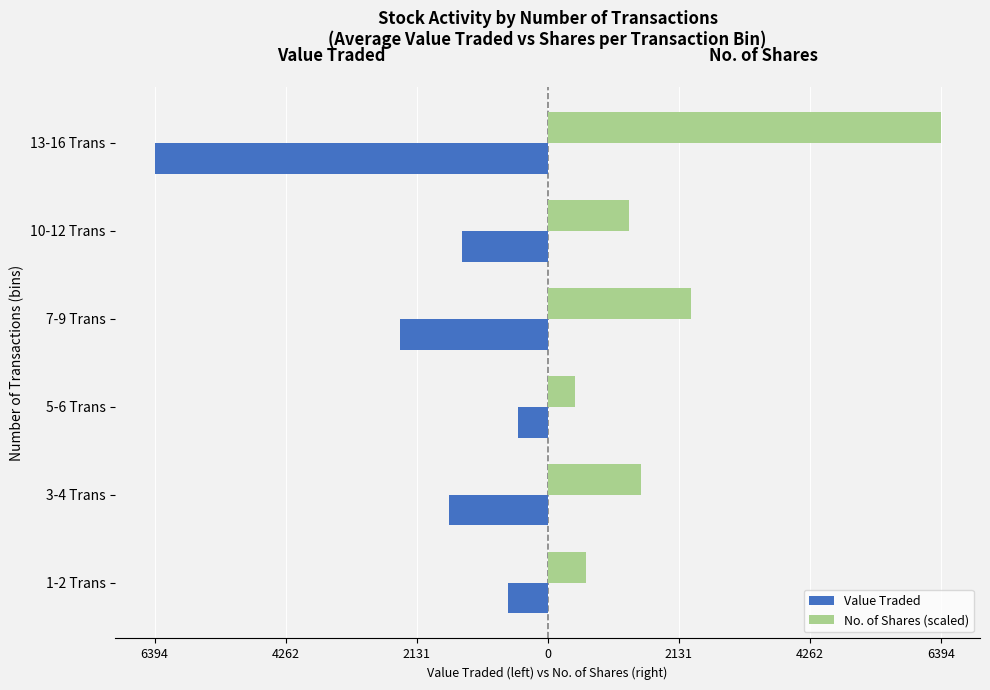

Which series has the largest total across all categories?

No. of Shares (scaled)